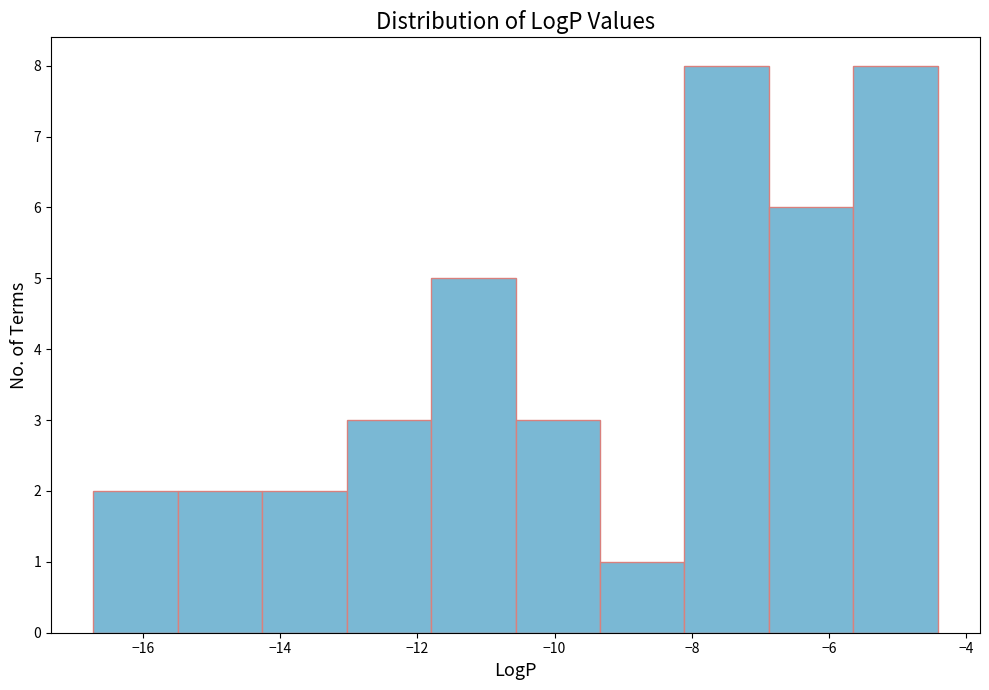

Reading left to right, transcribe this chart: for each bar, give the range it covers on the x-axis and its height. Neither the bar edges nor the heights are printed on the chart, so give them approximately, as read against the axes.

-16.8 to -15.4: 2
-15.4 to -14.2: 2
-14.2 to -13.0: 2
-13.0 to -11.8: 3
-11.8 to -10.6: 5
-10.6 to -9.4: 3
-9.4 to -8.2: 1
-8.2 to -6.8: 8
-6.8 to -5.6: 6
-5.6 to -4.4: 8